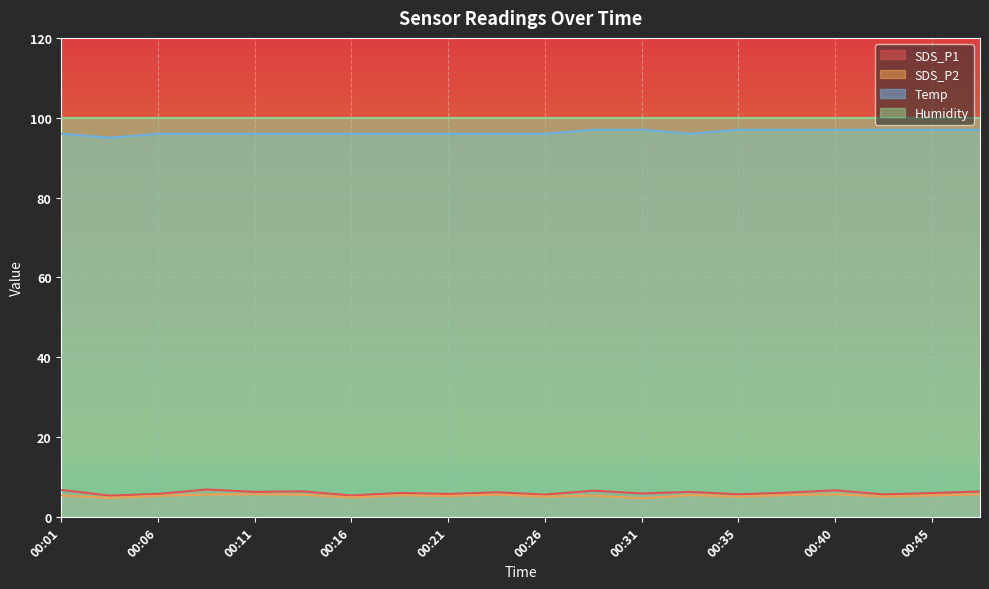

What value does the SDS_P2 series have at 00:03?

4.8